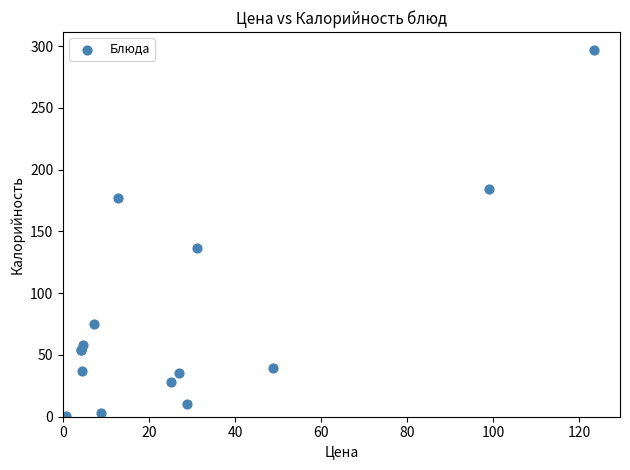

What Y value in the scatter plot is closest to 148?

137.0